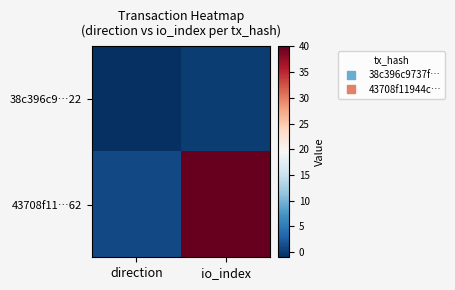

What is the minimum value shown in the chart?

-1